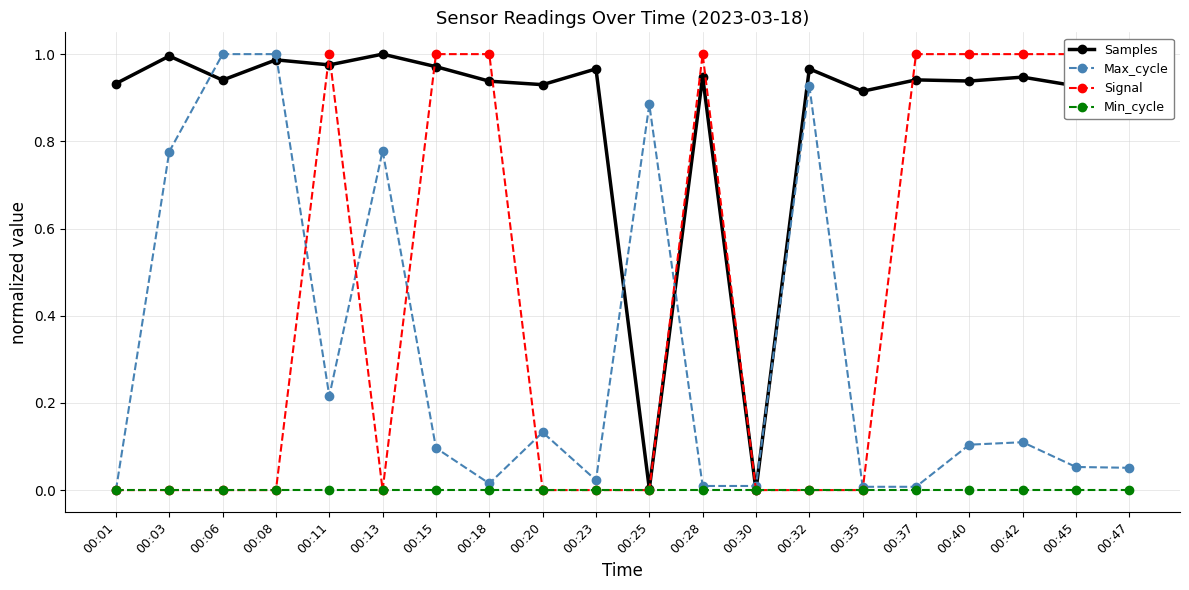

How many lines are shown in the chart?

4